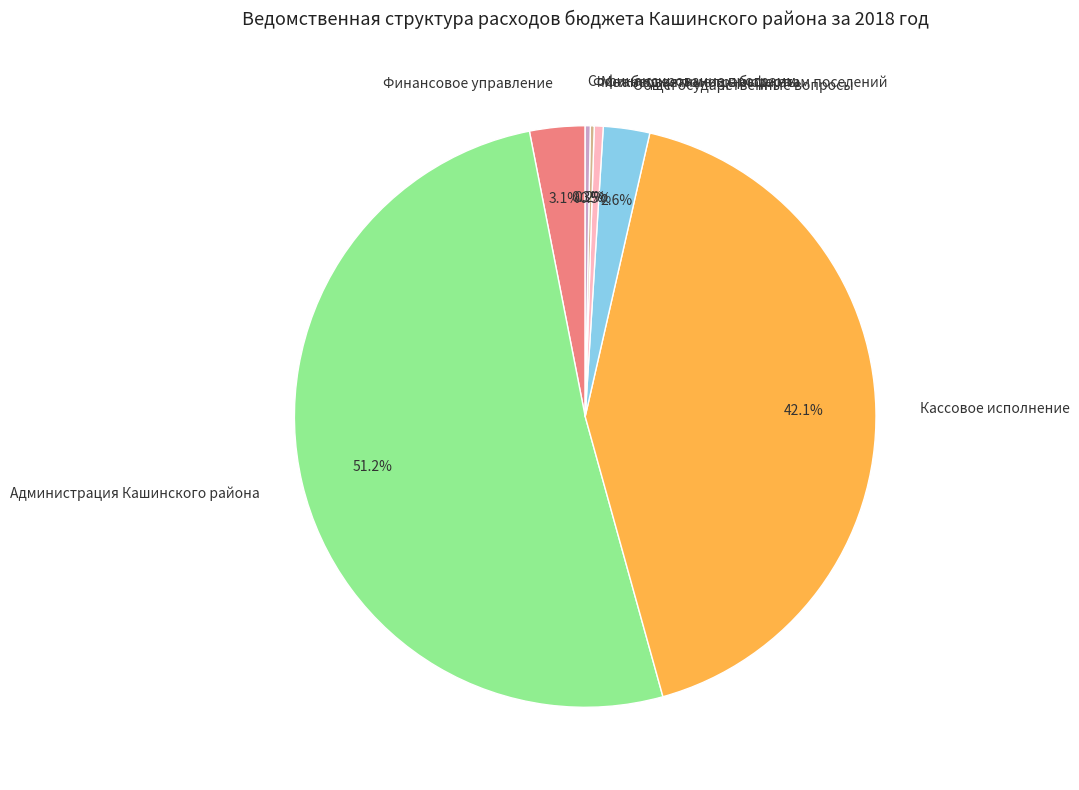

To the nearest percent, what portion does Общегосударственные вопросы represent?

3%